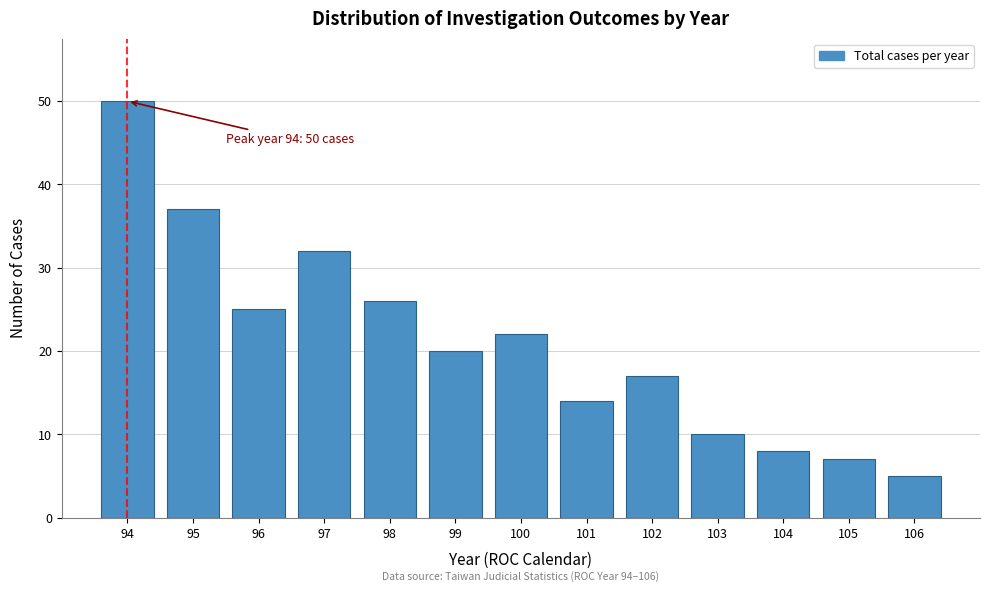

Reading right to left, extract all data points from this chart.

5	7	8	10	17	14	22	20	26	32	25	37	50